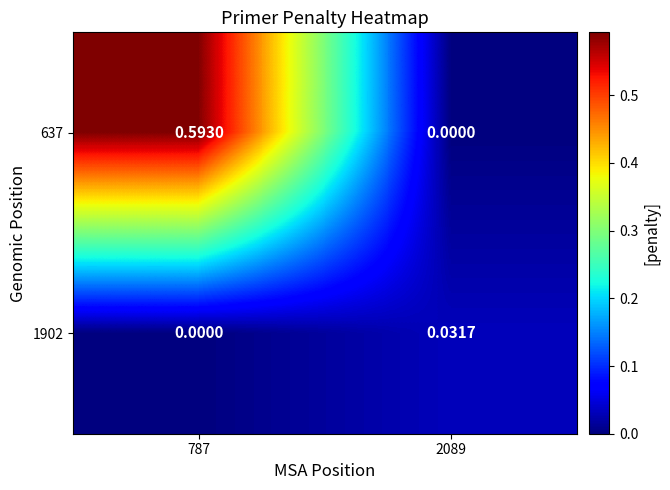

Which series has the widest spread of values?

637